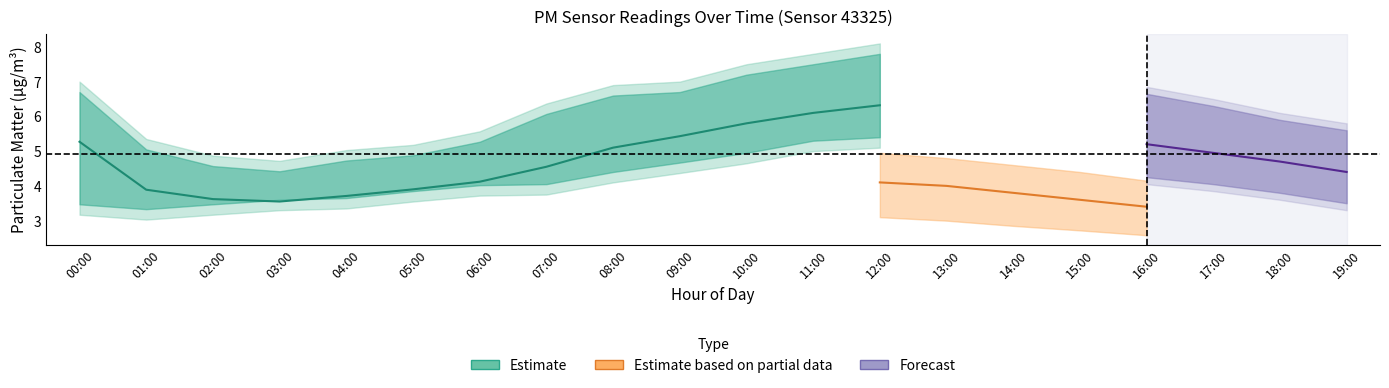

How many interior local peaks does the P2_lower series have?

1